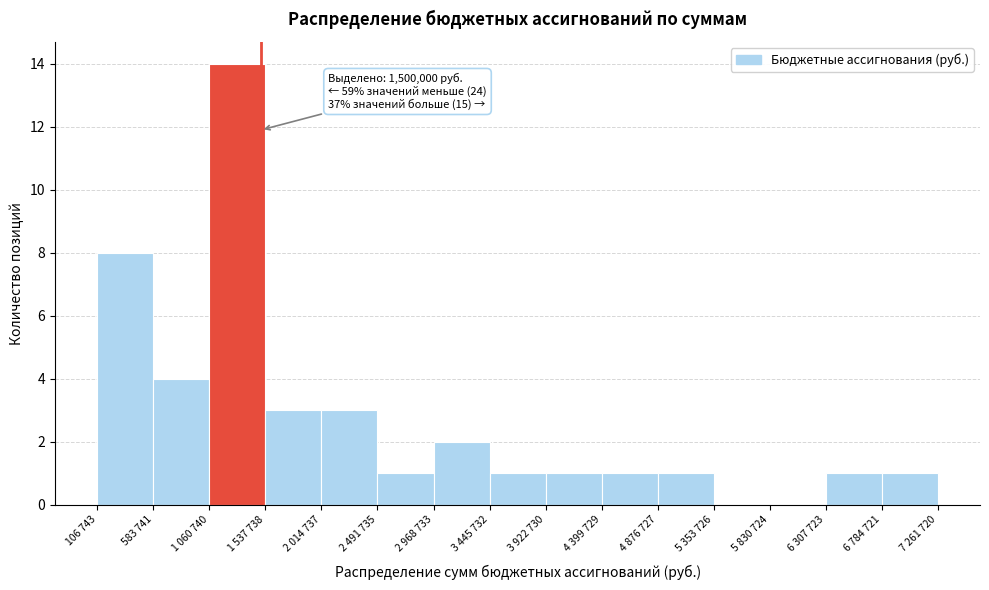

Reading left to right, what are all the values shown in this chart?

106 743=8	583 741=4	1 060 740=14	1 537 738=3	2 014 737=3	2 491 735=1	2 968 733=2	3 445 732=1	3 922 730=1	4 399 729=1	4 876 727=1	5 353 726=0	5 830 724=0	6 307 723=1	6 784 721=1